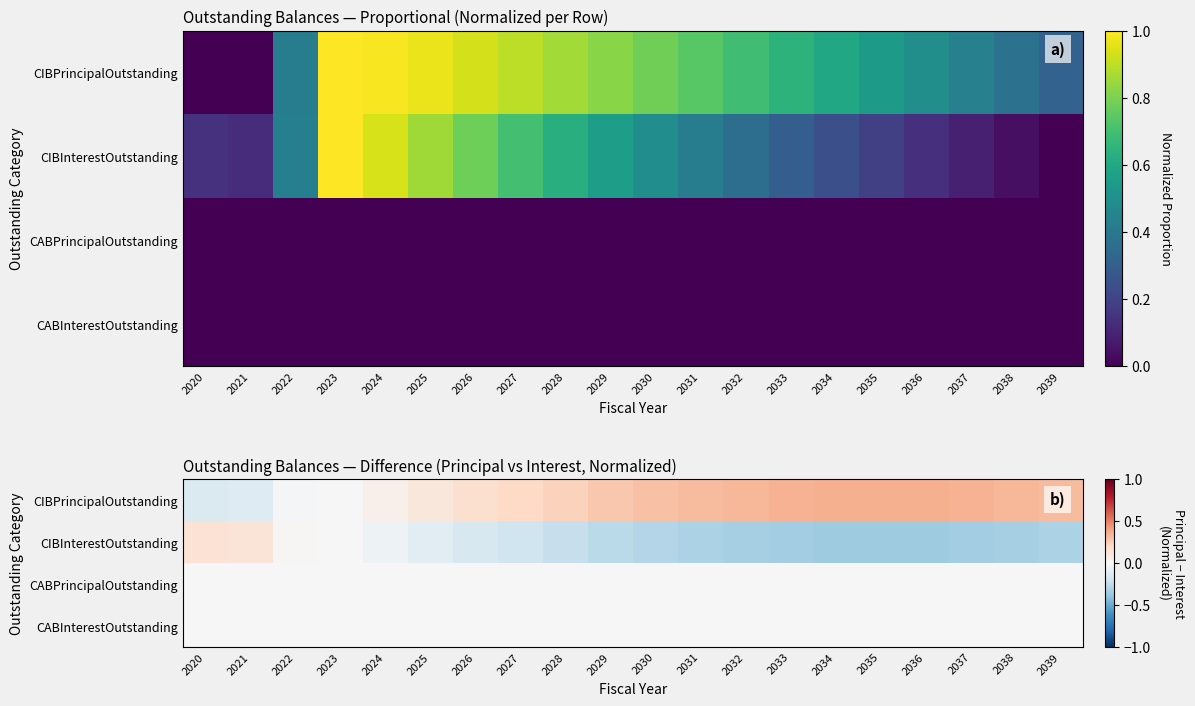

Which category has the lowest value across all series?

2035